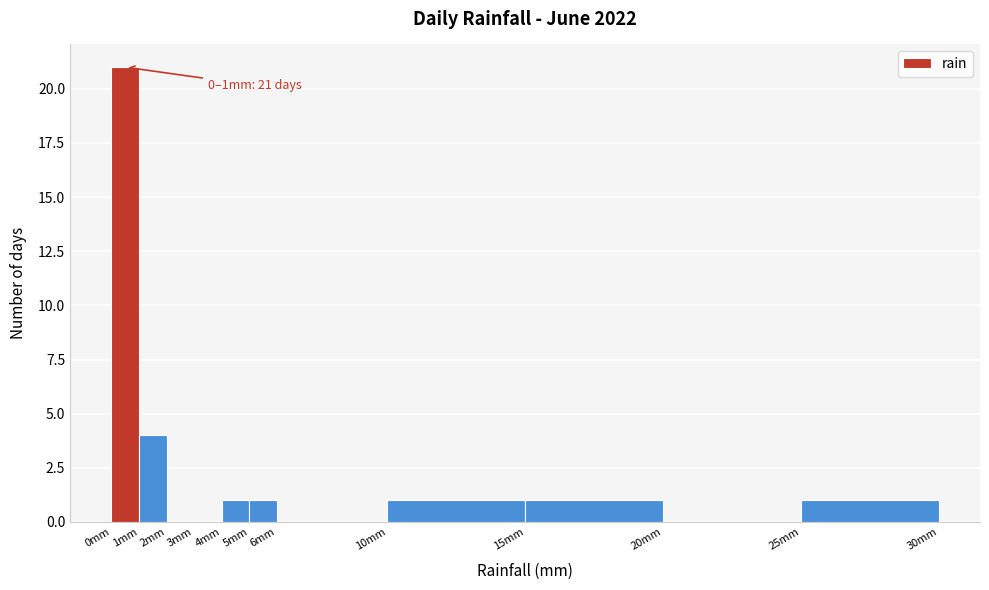

Which range on the x-axis has the tallest bar?

0 to 1